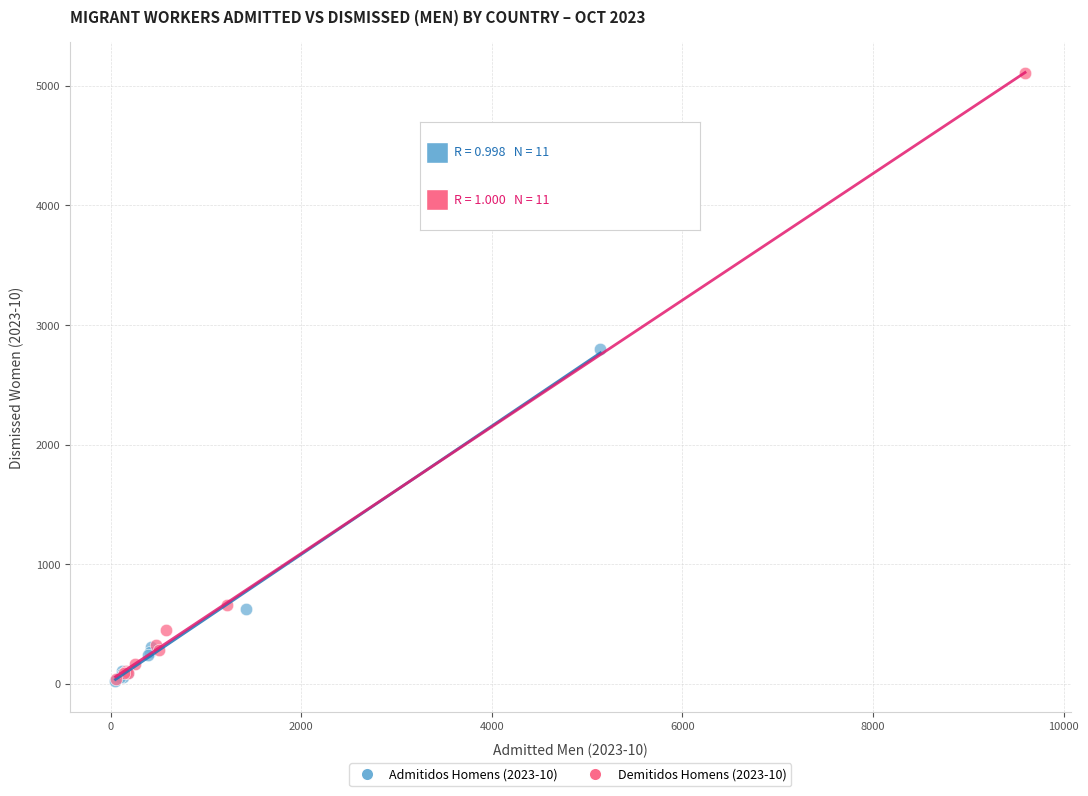

What are all the series names shown in the legend?

Admitidos Homens (2023-10), Demitidos Homens (2023-10)